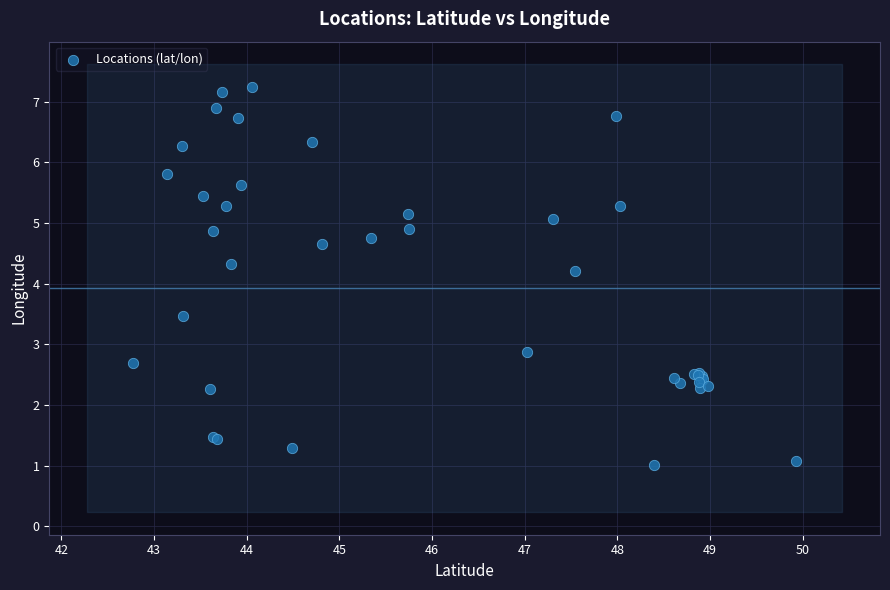

What Y value in the scatter plot is closest to 4?

4.2